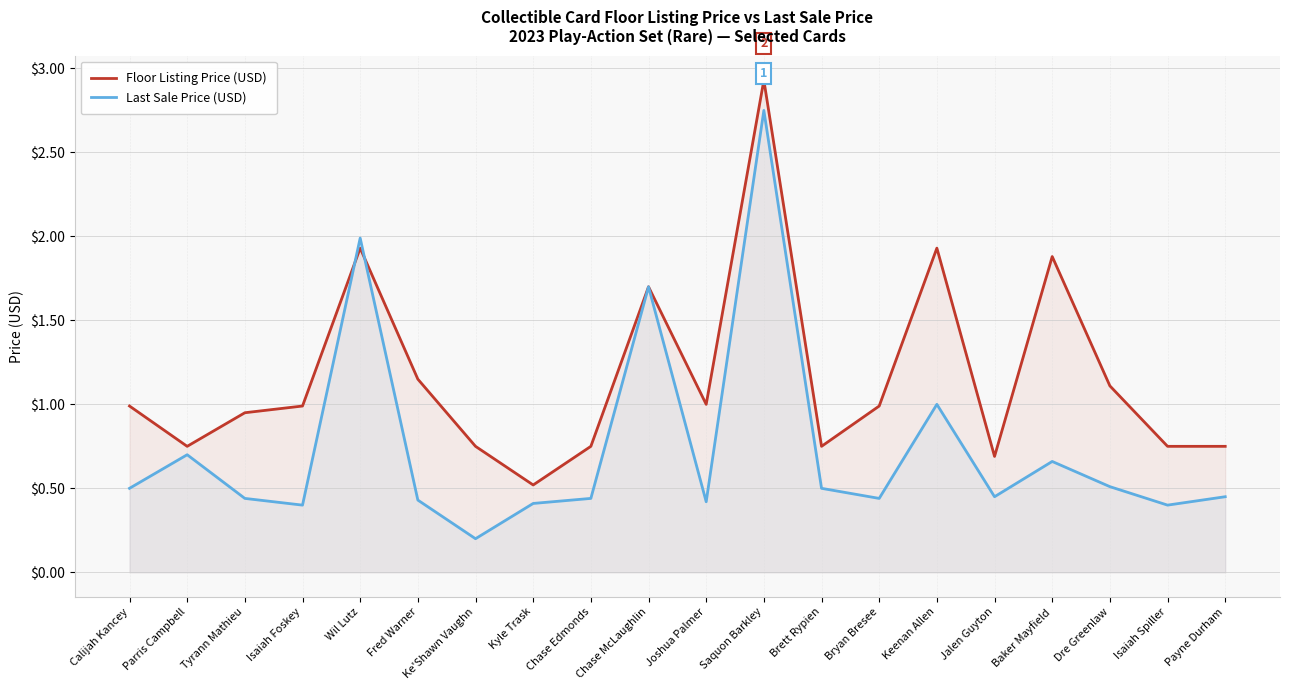

Which series changed the most between Ke'Shawn Vaughn and Jalen Guyton?

Last Sale Price (USD)